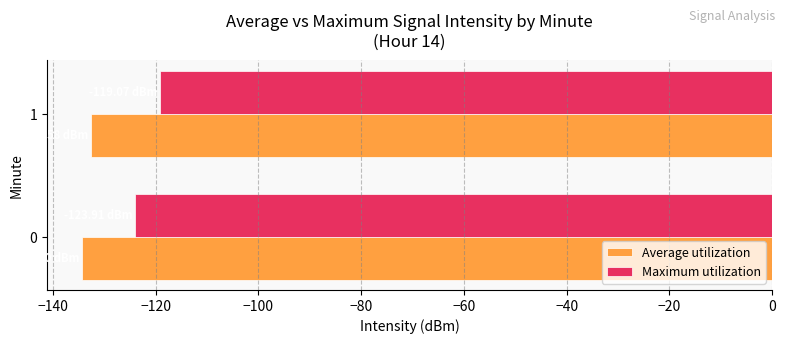

Rank the series by their maximum value, from lowest to highest.

Average utilization, Maximum utilization